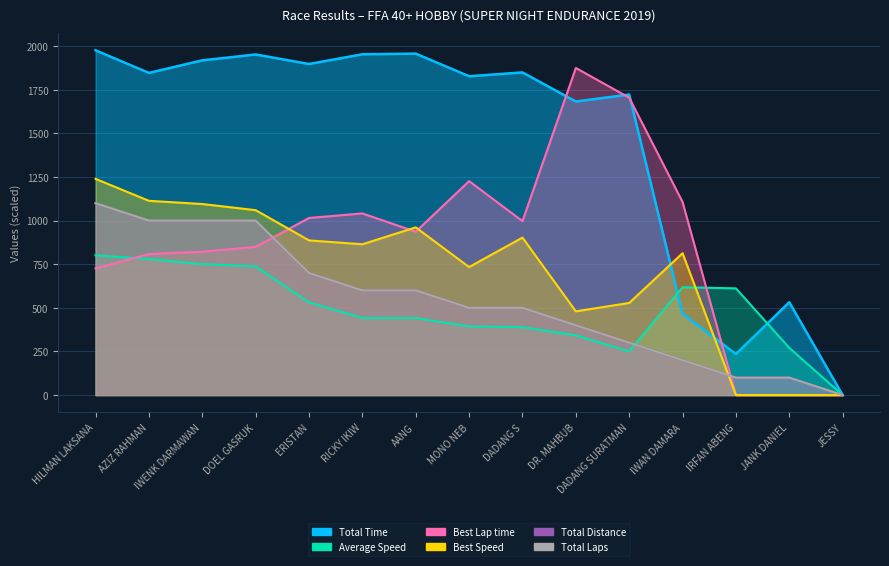

At which category does Total Time reach its first local valley?

AZIZ RAHMAN